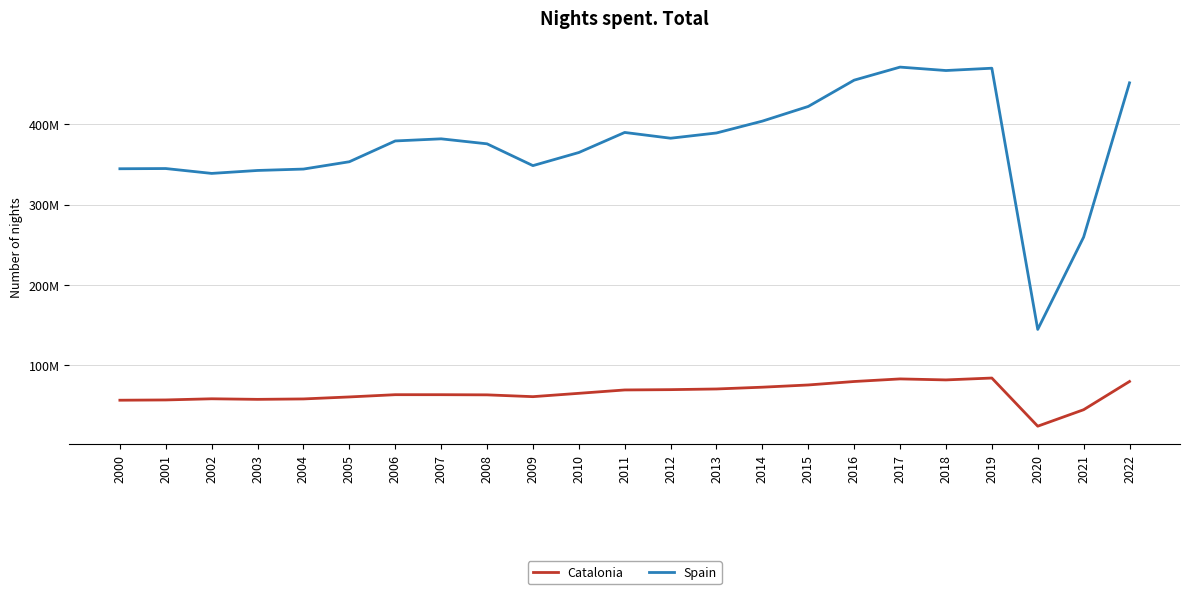

Reading left to right, transcribe all the data shown in this chart.

Catalonia: 56531477	56866725	58306399	57597954	58124216	60604372	63409902	63399740	63199942	60954363	65106850	69301704	69692113	70521899	72737328	75512817	79822043	83048742	81801654	84140872	24187883	44708438	79857351
Spain: 344663935	344928554	338869378	342540544	344269394	353392408	379275542	381912458	375693309	348554453	364863944	389858477	382670976	389211987	403963022	422226376	454957250	471199729	466940717	469813551	144677028	259579759	451624940